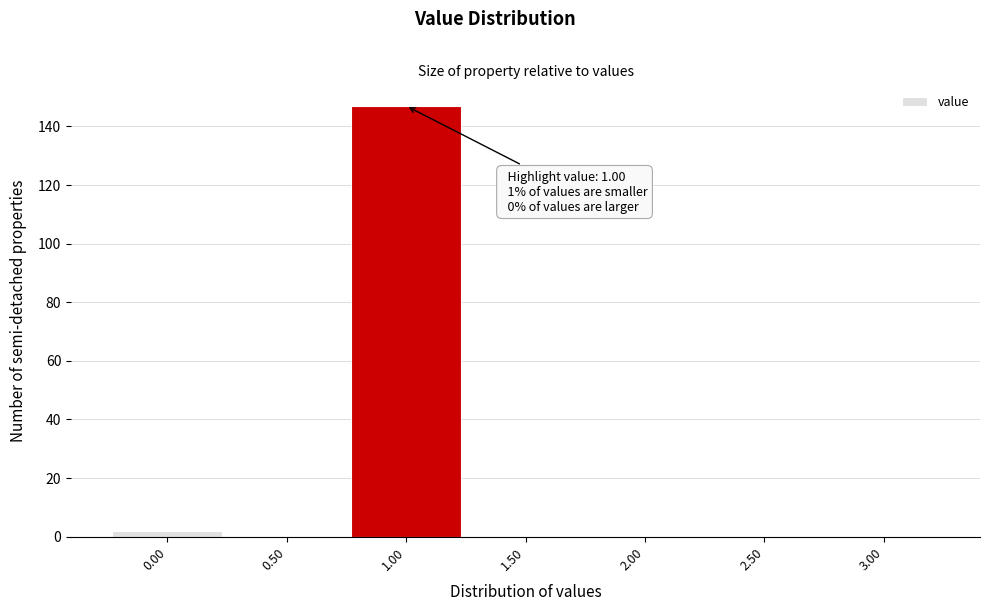

Which range on the x-axis has the tallest bar?

0.75 to 1.25